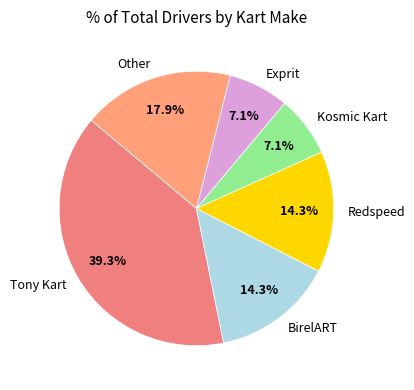

What percentage is the Kosmic Kart slice, to the nearest percent?

7%